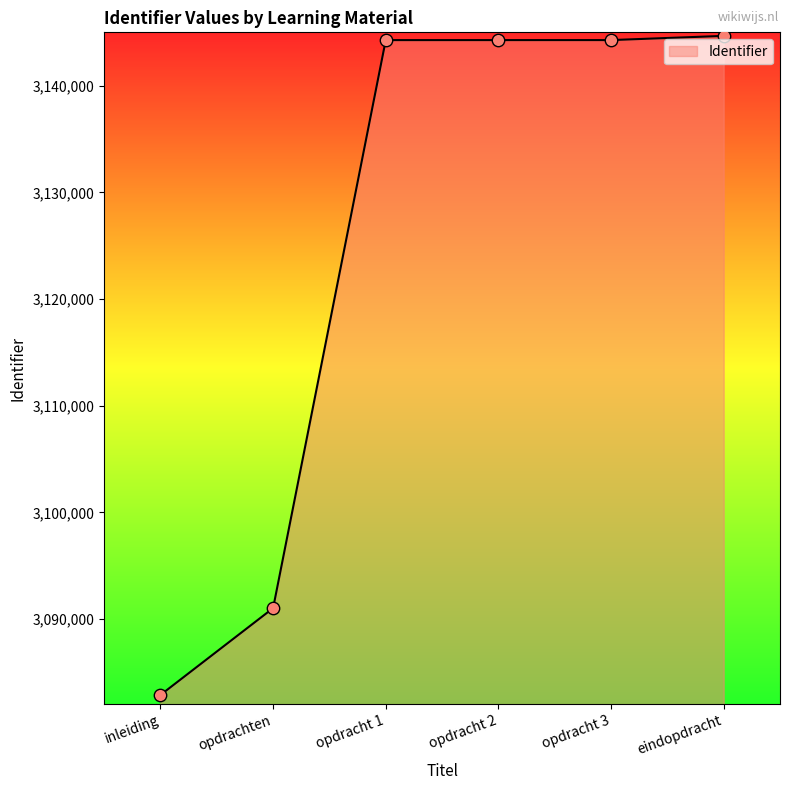

What is the ratio of the value at opdracht 1 to the value at eindopdracht?

1.0